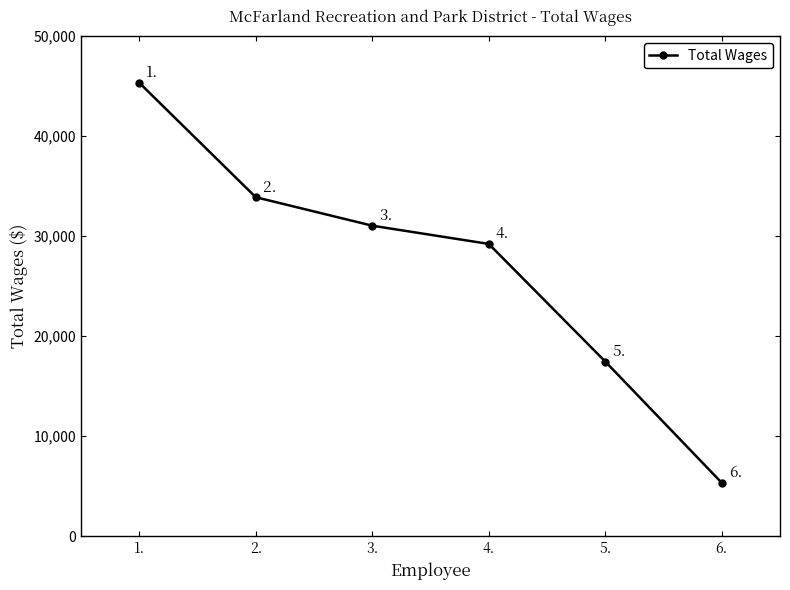

The chart shows a value of 15708 at 3.. True or false?

False